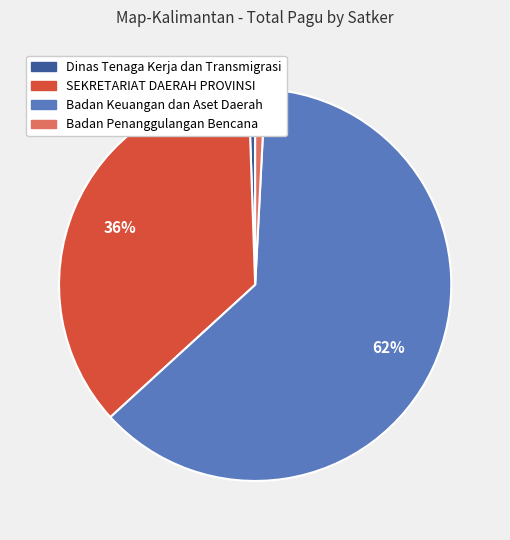

Between Badan Penanggulangan Bencana and SEKRETARIAT DAERAH PROVINSI, which is larger?

SEKRETARIAT DAERAH PROVINSI